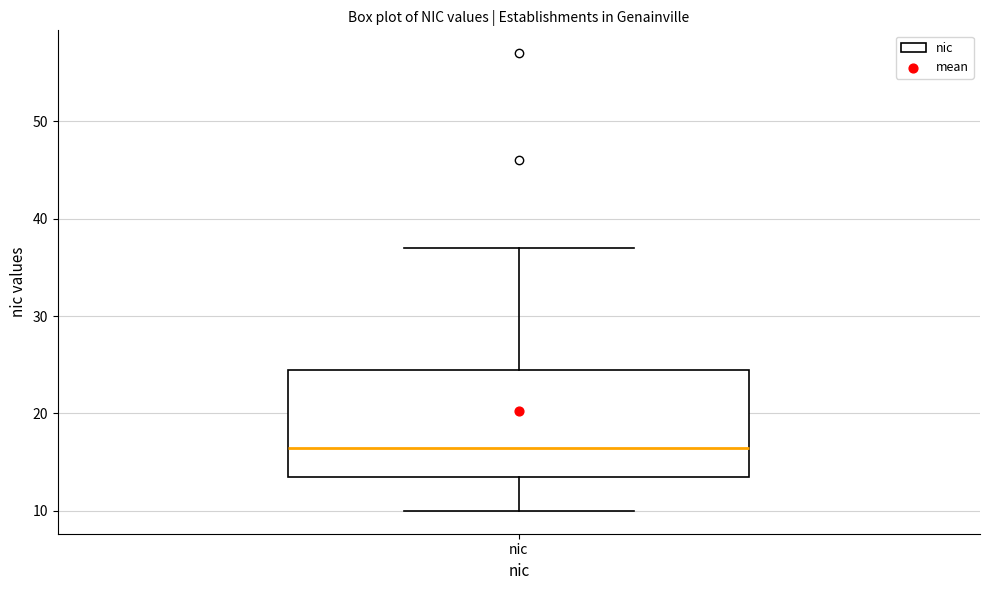

Transcribe this box plot: give where the median line is, the range the box spans, and where the two whiskers end, as read against the y-axis. The values are not printed on the chart, so give them approximately, as read against the axis.

median 17, box 14 to 25, whiskers 10 to 37